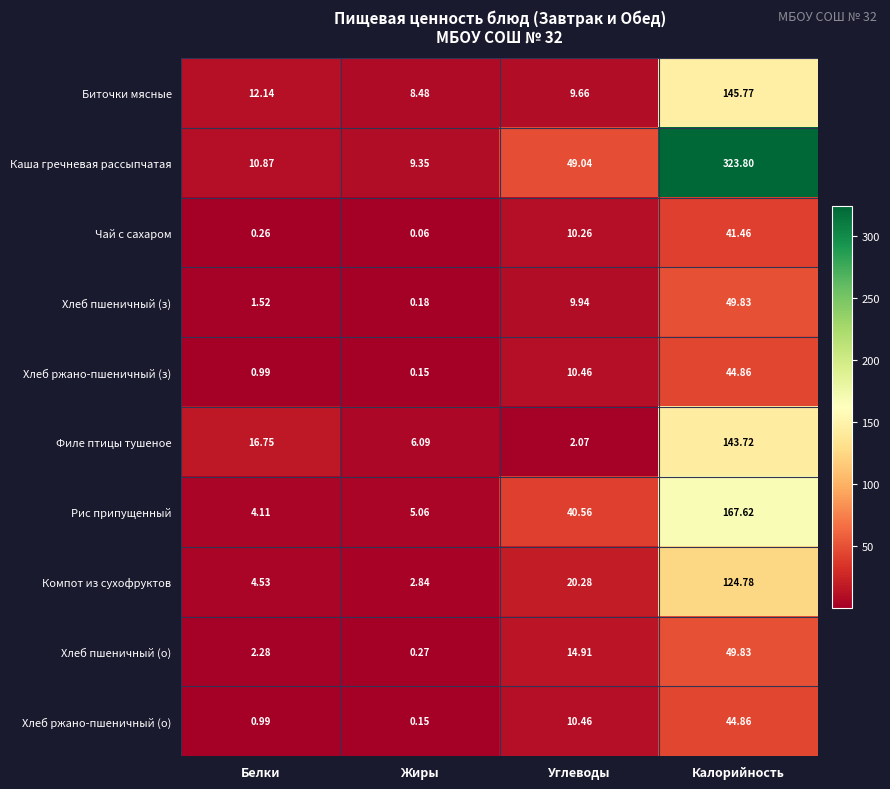

How many categories are shown in the chart?

4